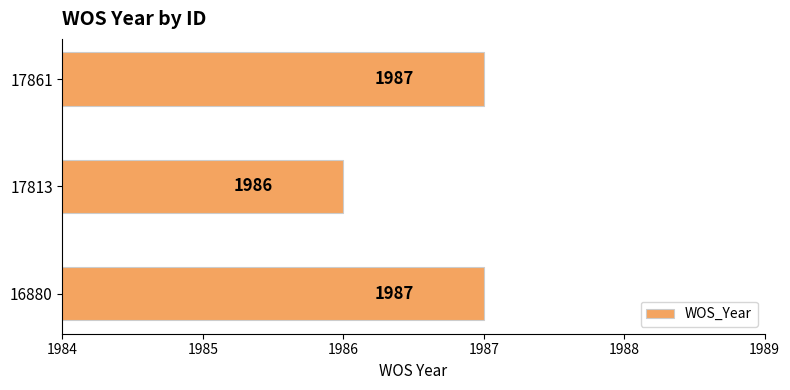

Between 17861 and 17813, which is larger?

17861